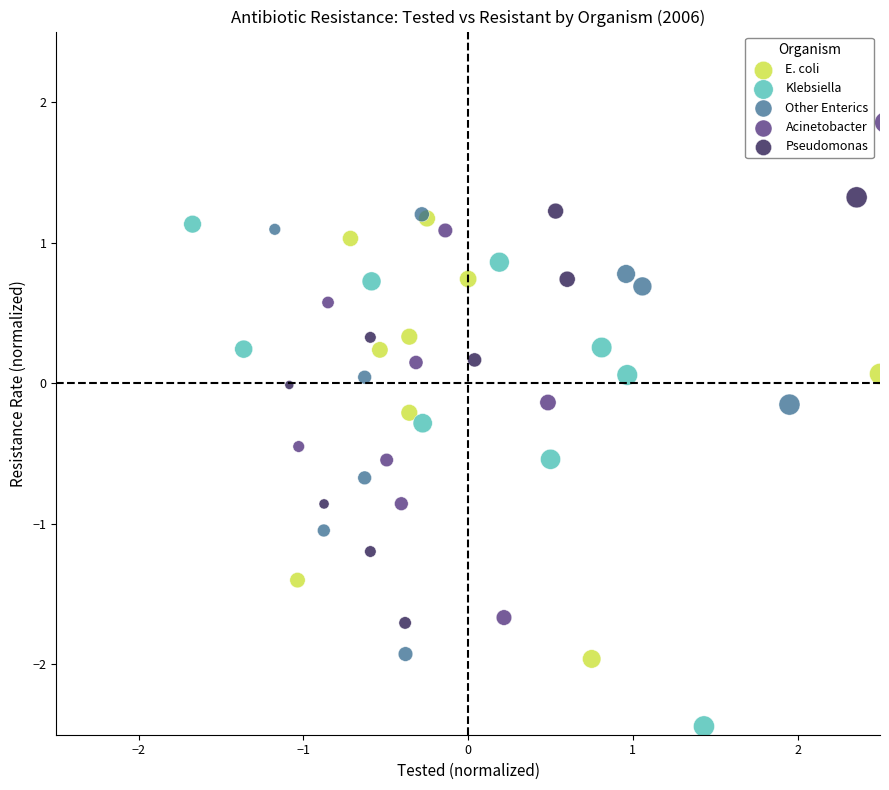

Which series reaches the maximum Y coordinate?

Acinetobacter